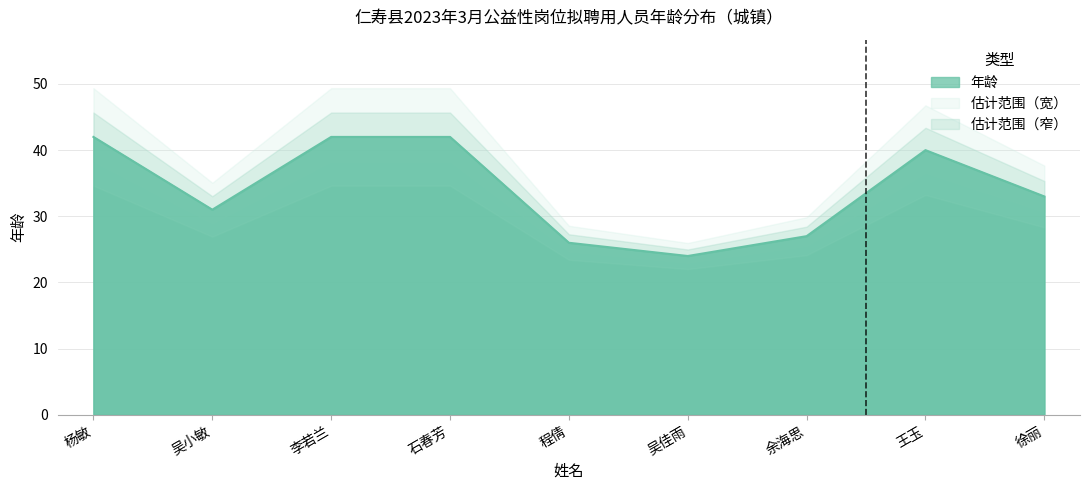

What is the label of the 5th point from the right?

程倩